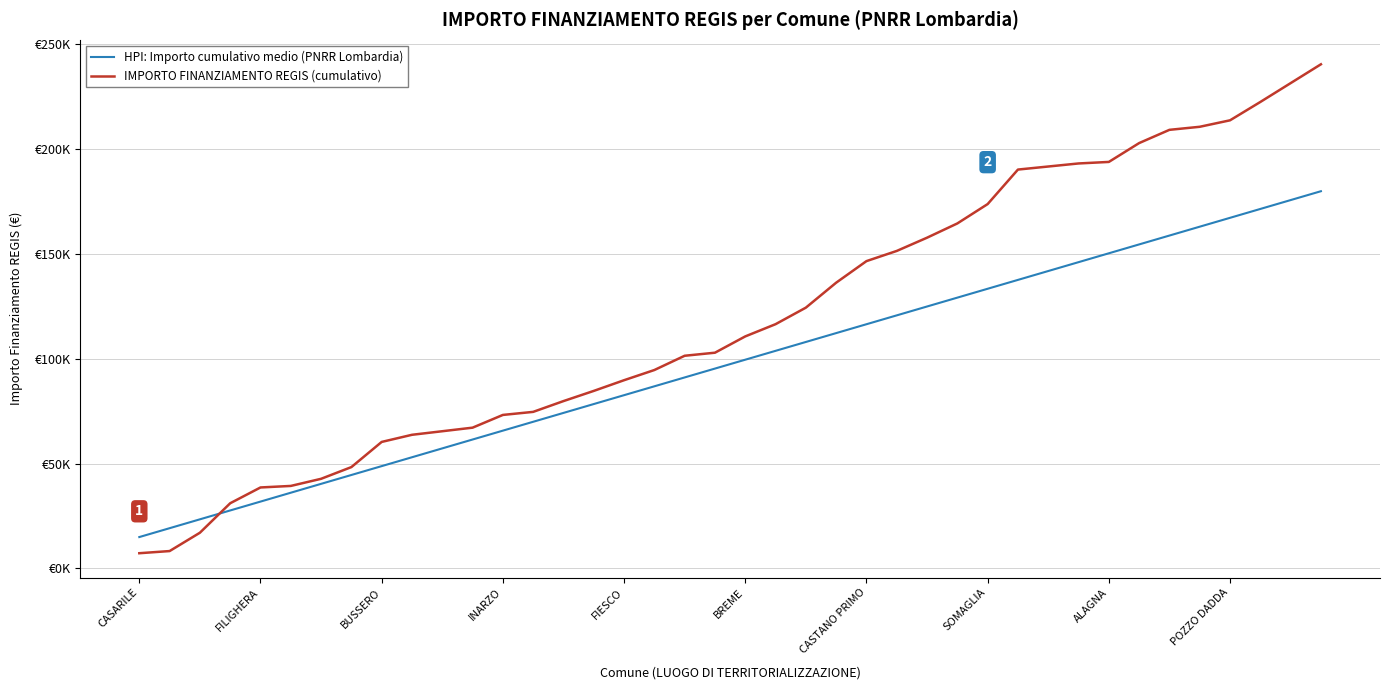

What are all the series names shown in the legend?

HPI: Importo cumulativo medio (PNRR Lombardia), IMPORTO FINANZIAMENTO REGIS (cumulativo)